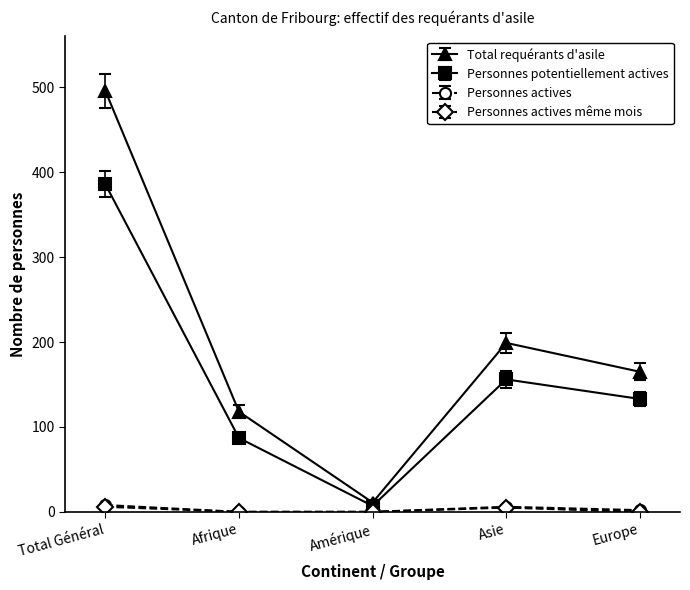

Which series has the largest range (max minus min)?

Total requérants d'asile